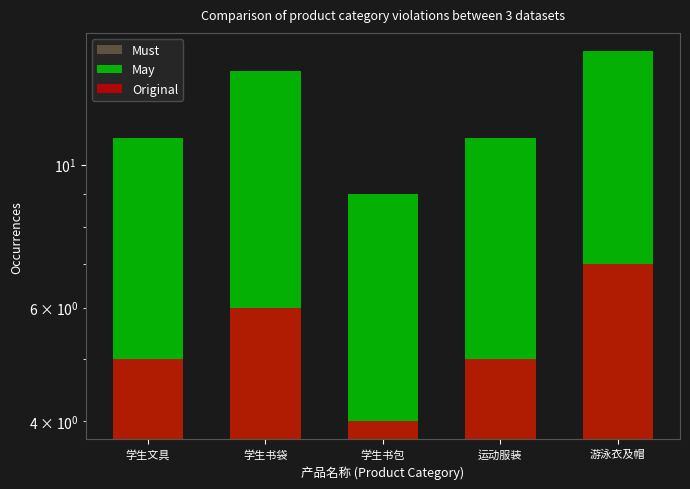

How many bars are there in total?

15